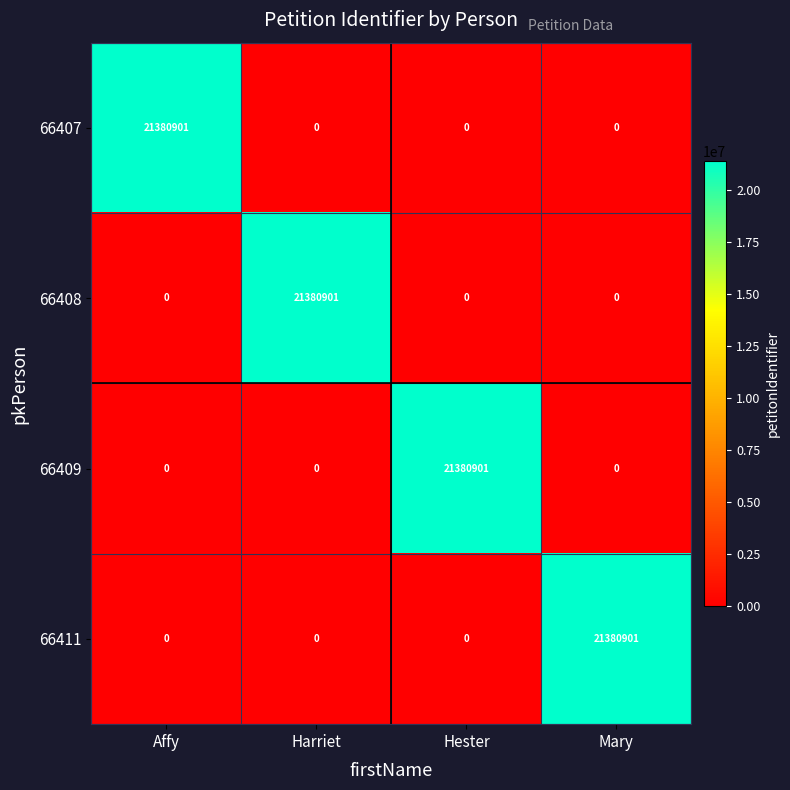

How many categories are shown in the chart?

4